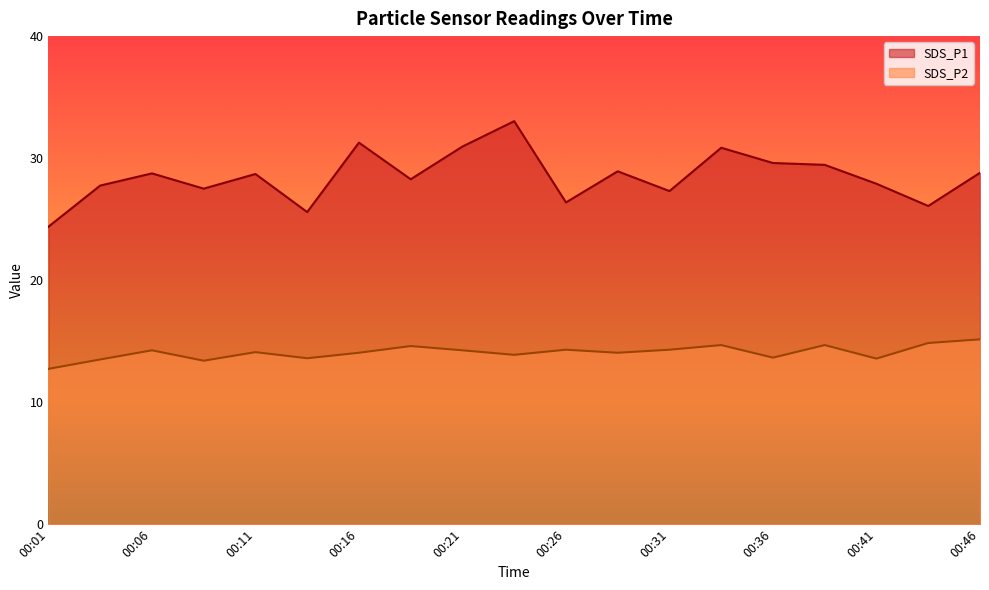

Reading left to right, transcribe all the data shown in this chart.

SDS_P1: 00:01=24.4	00:04=27.8	00:06=28.8	00:09=27.5	00:11=28.7	00:14=25.6	00:16=31.3	00:19=28.3	00:21=30.9	00:24=33.0	00:26=26.4	00:29=28.9	00:31=27.3	00:34=30.9	00:36=29.6	00:39=29.4	00:41=27.9	00:44=26.1	00:46=28.8
SDS_P2: 00:01=12.7	00:04=13.5	00:06=14.2	00:09=13.4	00:11=14.1	00:14=13.6	00:16=14.1	00:19=14.6	00:21=14.2	00:24=13.9	00:26=14.3	00:29=14.1	00:31=14.3	00:34=14.7	00:36=13.7	00:39=14.7	00:41=13.6	00:44=14.8	00:46=15.2